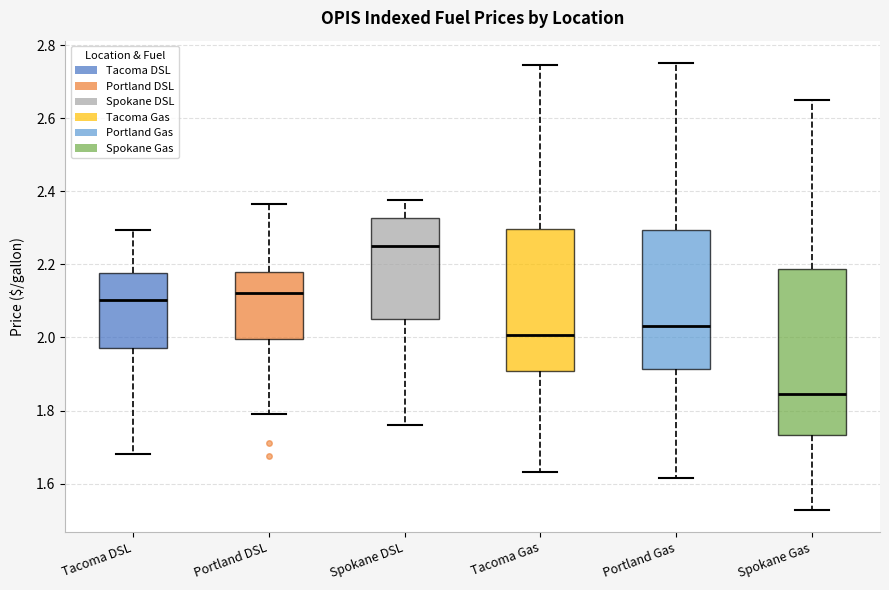

Which box has the lowest median line?

Spokane Gas